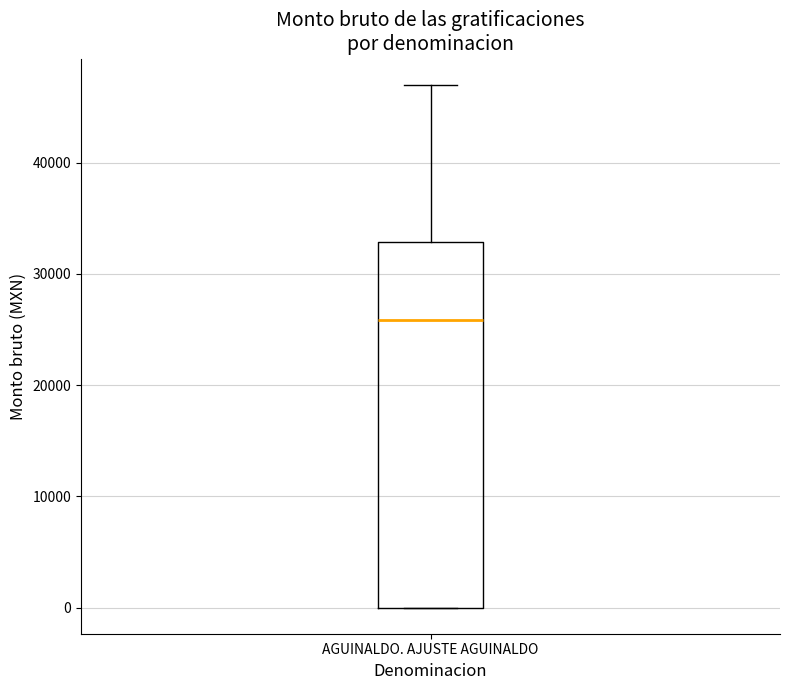

Where is the upper edge of the box for AGUINALDO. AJUSTE AGUINALDO on the y-axis? The values are not printed on the chart, so give them approximately, as read against the axis.

33000